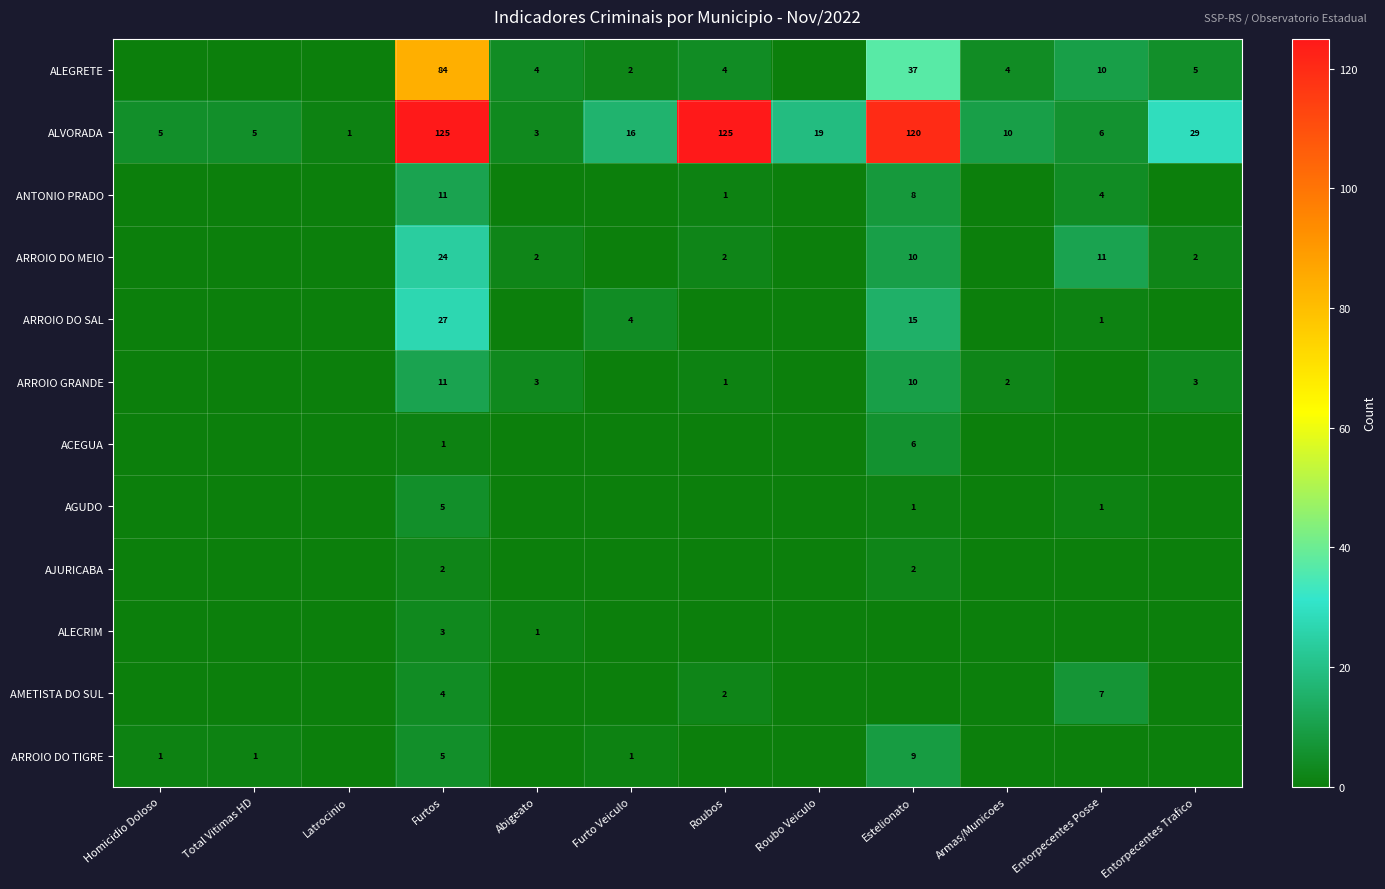

The ALVORADA series shows 3 at Abigeato. True or false?

True